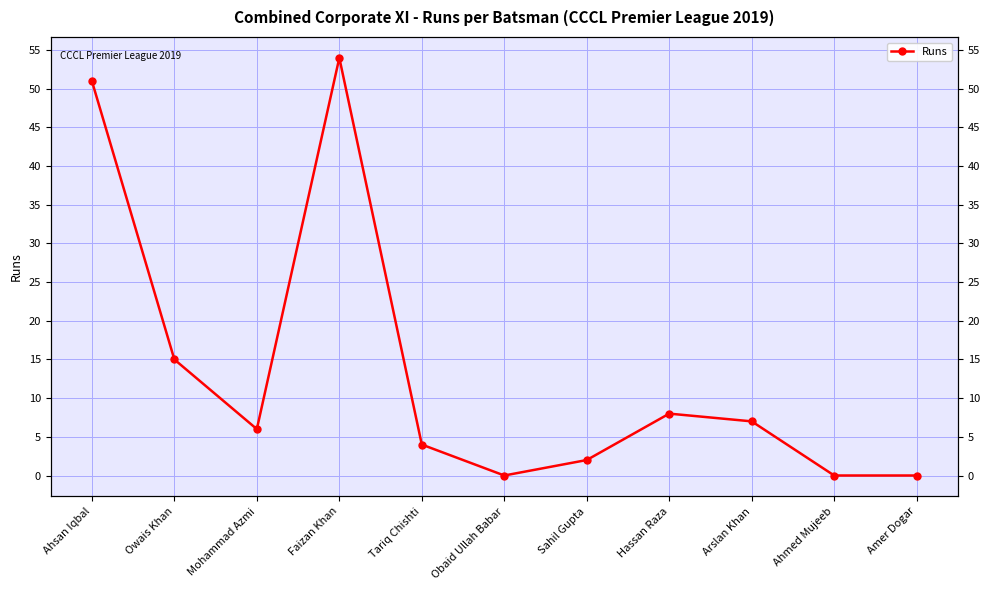

The value at Owais Khan is 15. True or false?

True